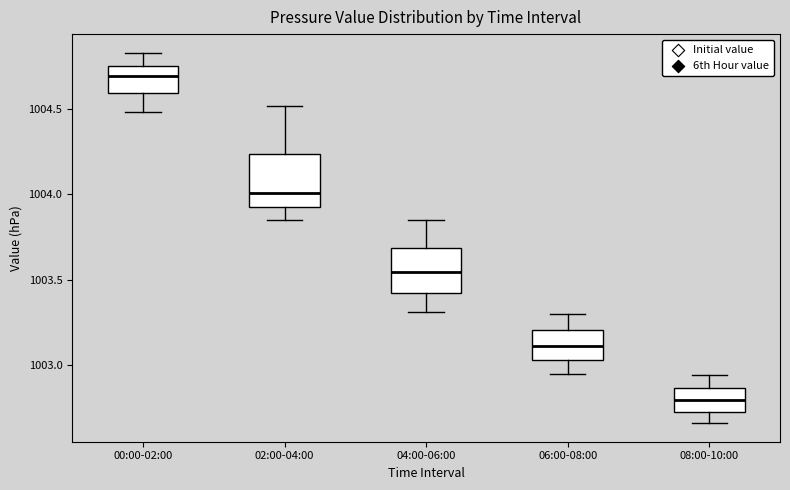

Which box's median line is the highest?

00:00-02:00